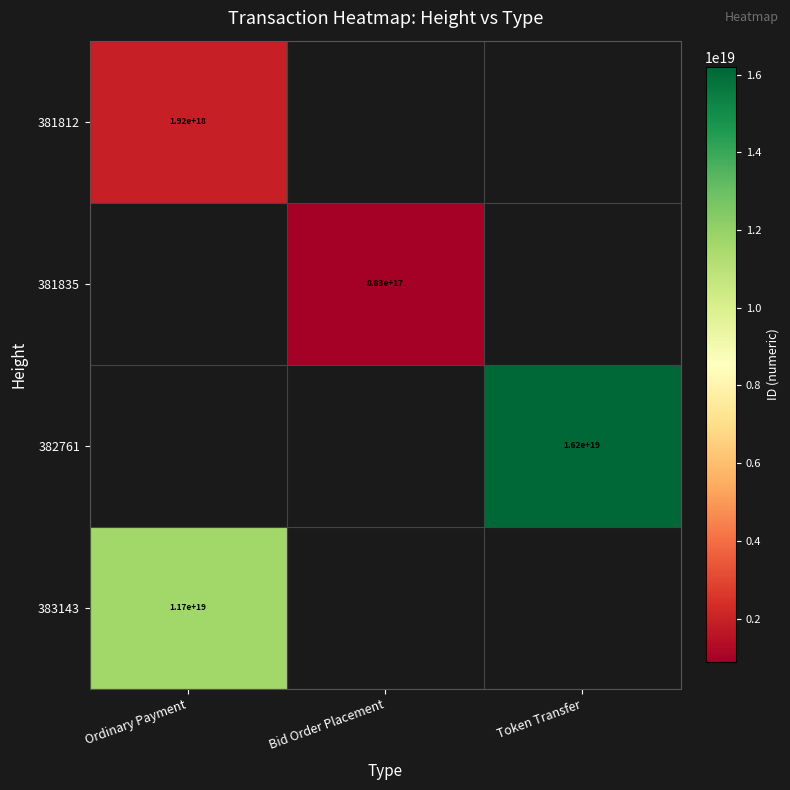

What is the maximum value shown in the chart?

16187476609562734592.0